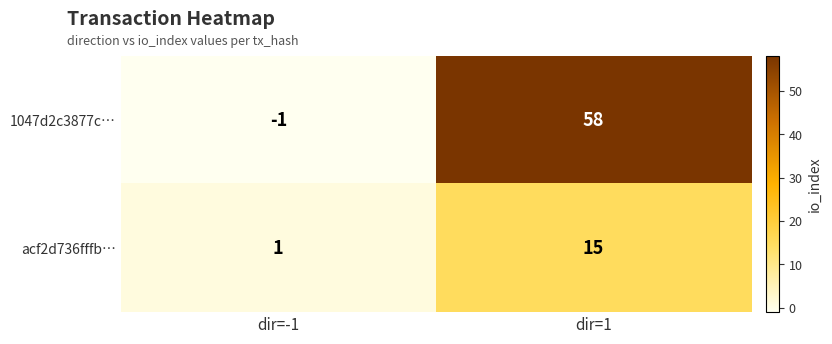

Which label corresponds to the largest value in the chart?

dir=1